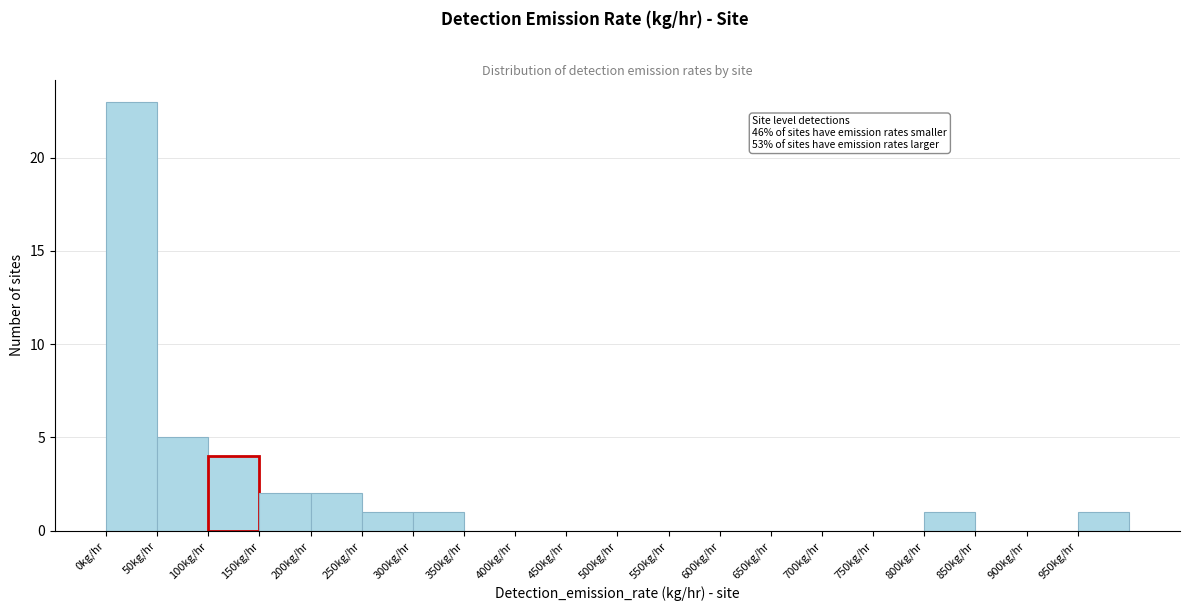

Over which range of the x-axis is the bar tallest?

0 to 50